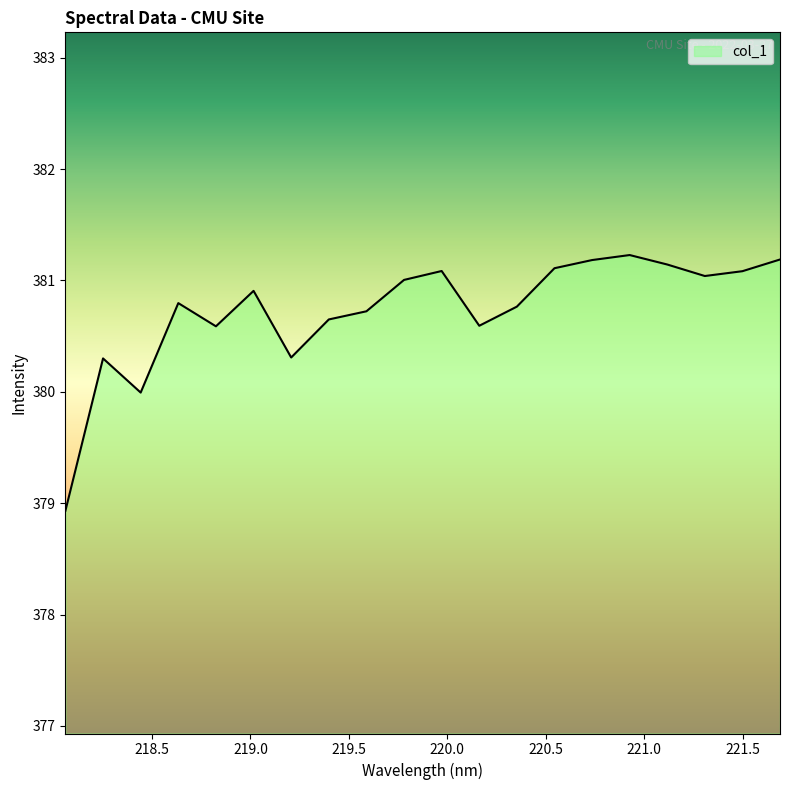

How many lines are shown in the chart?

1